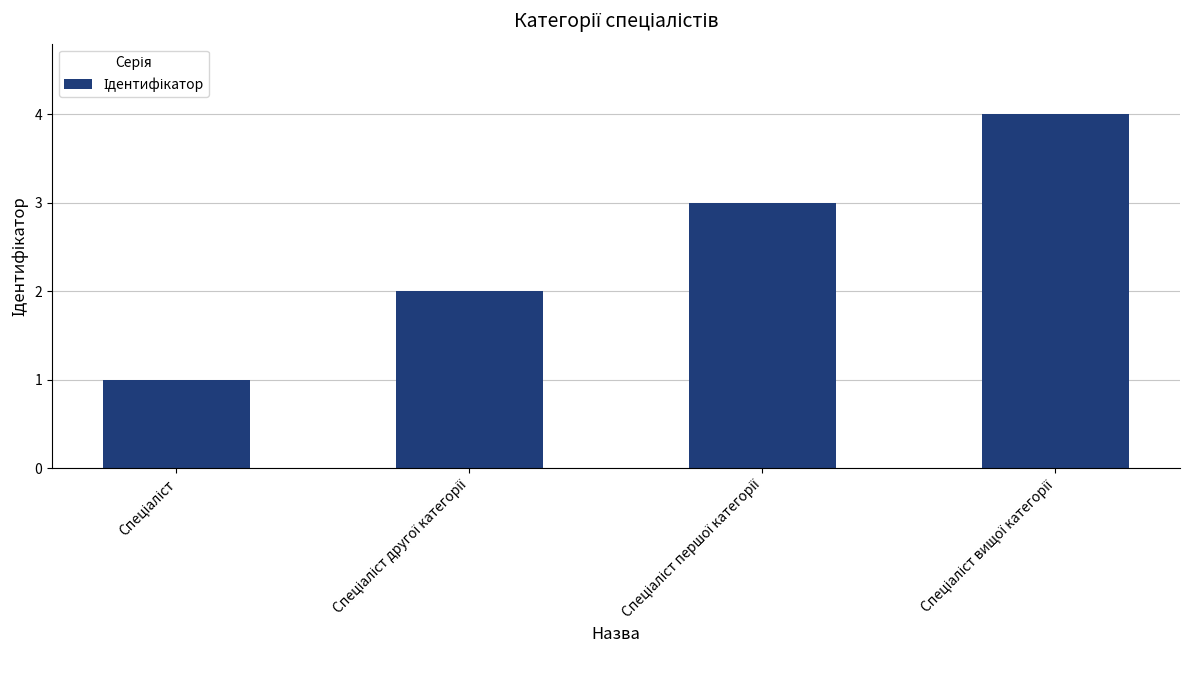

Count the number of data series in this chart.

1